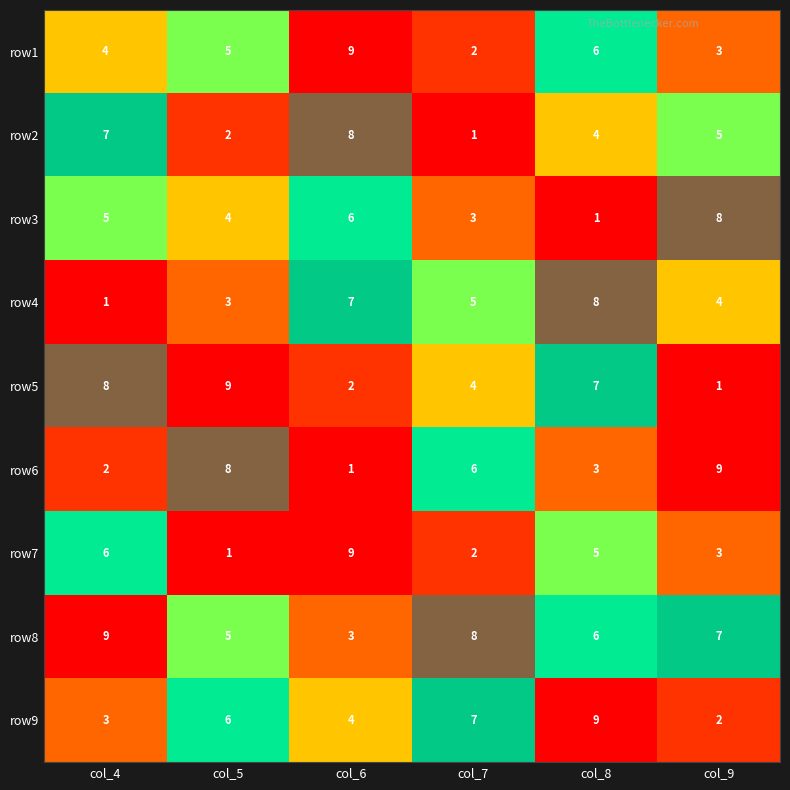

Which category has the lowest value in the row5 series?

col_9